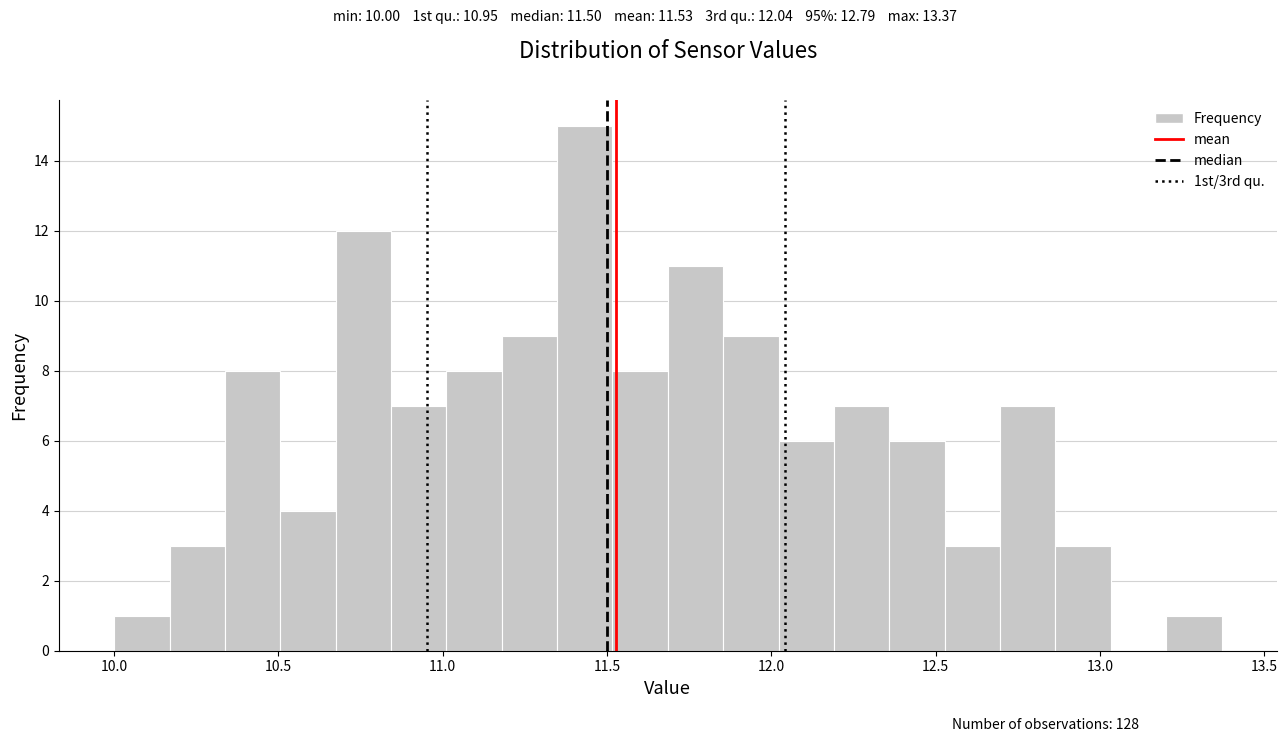

Read against the x-axis, roughly where is the centre of the tallest bar?

11.45